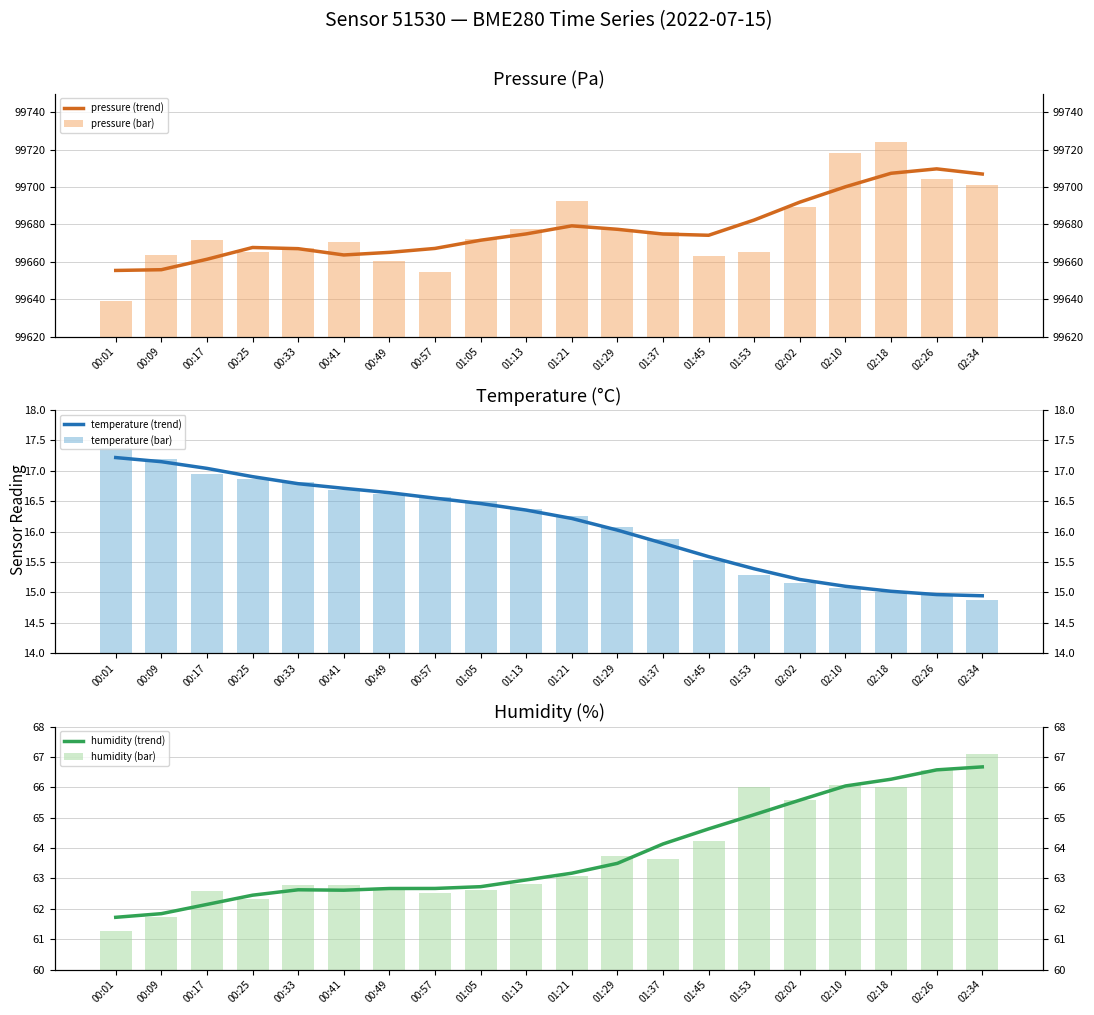

What are all the series names shown in the legend?

pressure (trend), pressure (bar), temperature (trend), temperature (bar), humidity (trend), humidity (bar)